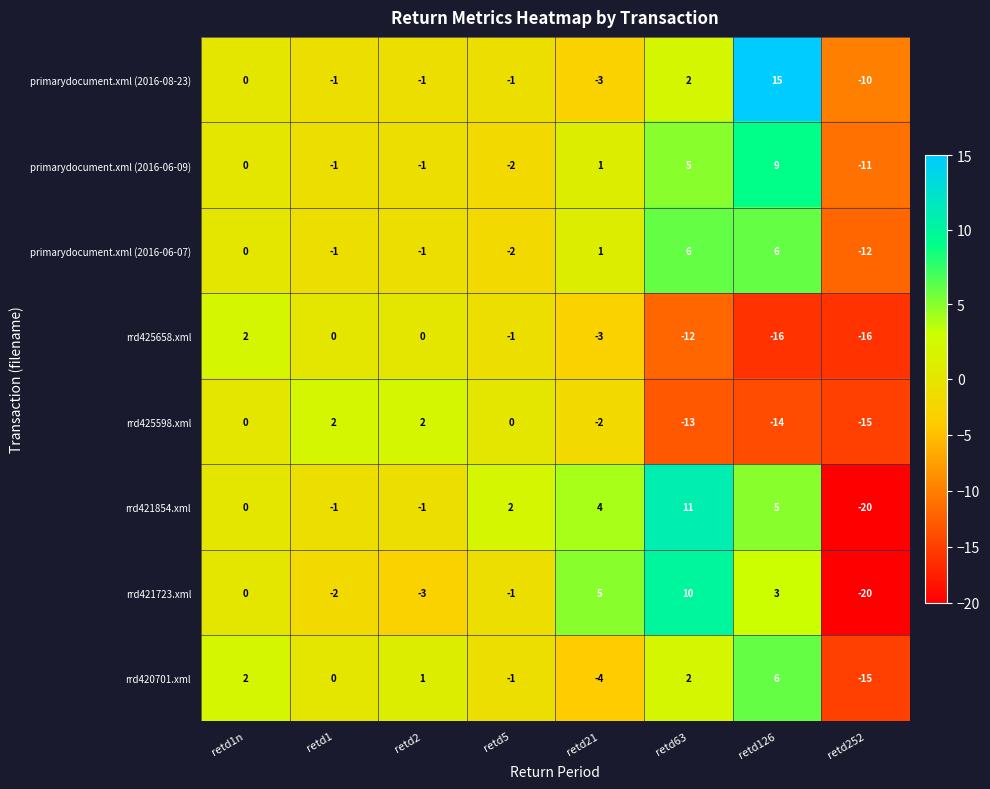

The rrd420701.xml series shows -1 at retd21. True or false?

False